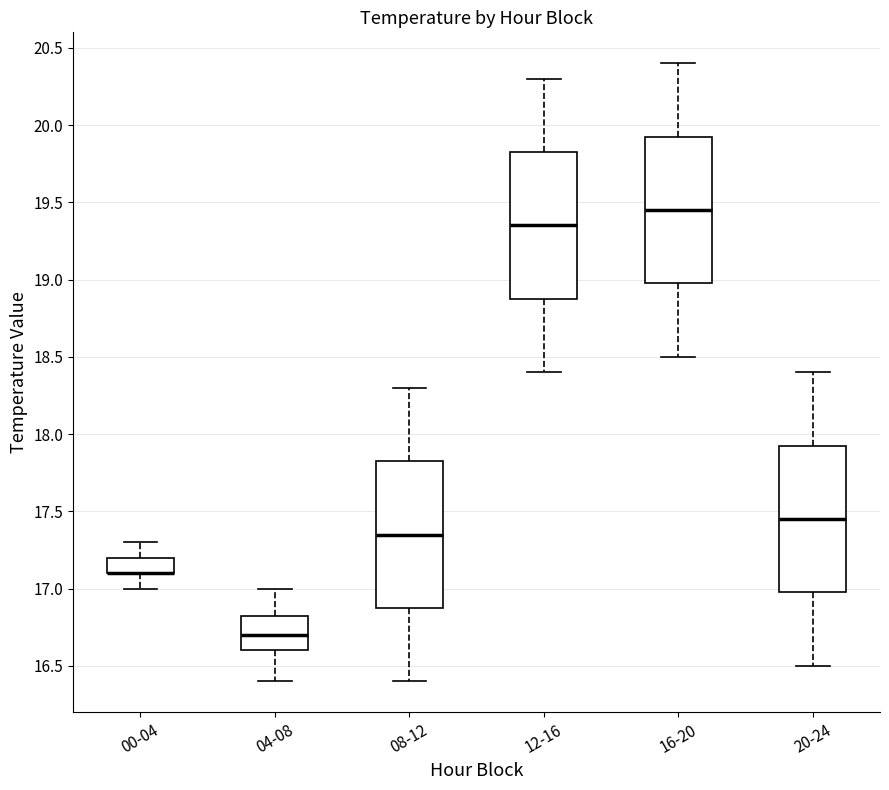

Reading left to right, transcribe this box plot: for each box, give where its median line is, the range the box spans, and where its two whiskers end, as read against the y-axis. The values are not printed on the chart, so give them approximately, as read against the axis.

00-04: median 17.10 (drawn on the box's lower edge), box 17.10 to 17.20, whiskers 17.00 to 17.30
04-08: median 16.70, box 16.60 to 16.85, whiskers 16.40 to 17.00
08-12: median 17.35, box 16.90 to 17.85, whiskers 16.40 to 18.30
12-16: median 19.35, box 18.90 to 19.85, whiskers 18.40 to 20.30
16-20: median 19.45, box 19.00 to 19.95, whiskers 18.50 to 20.40
20-24: median 17.45, box 17.00 to 17.95, whiskers 16.50 to 18.40